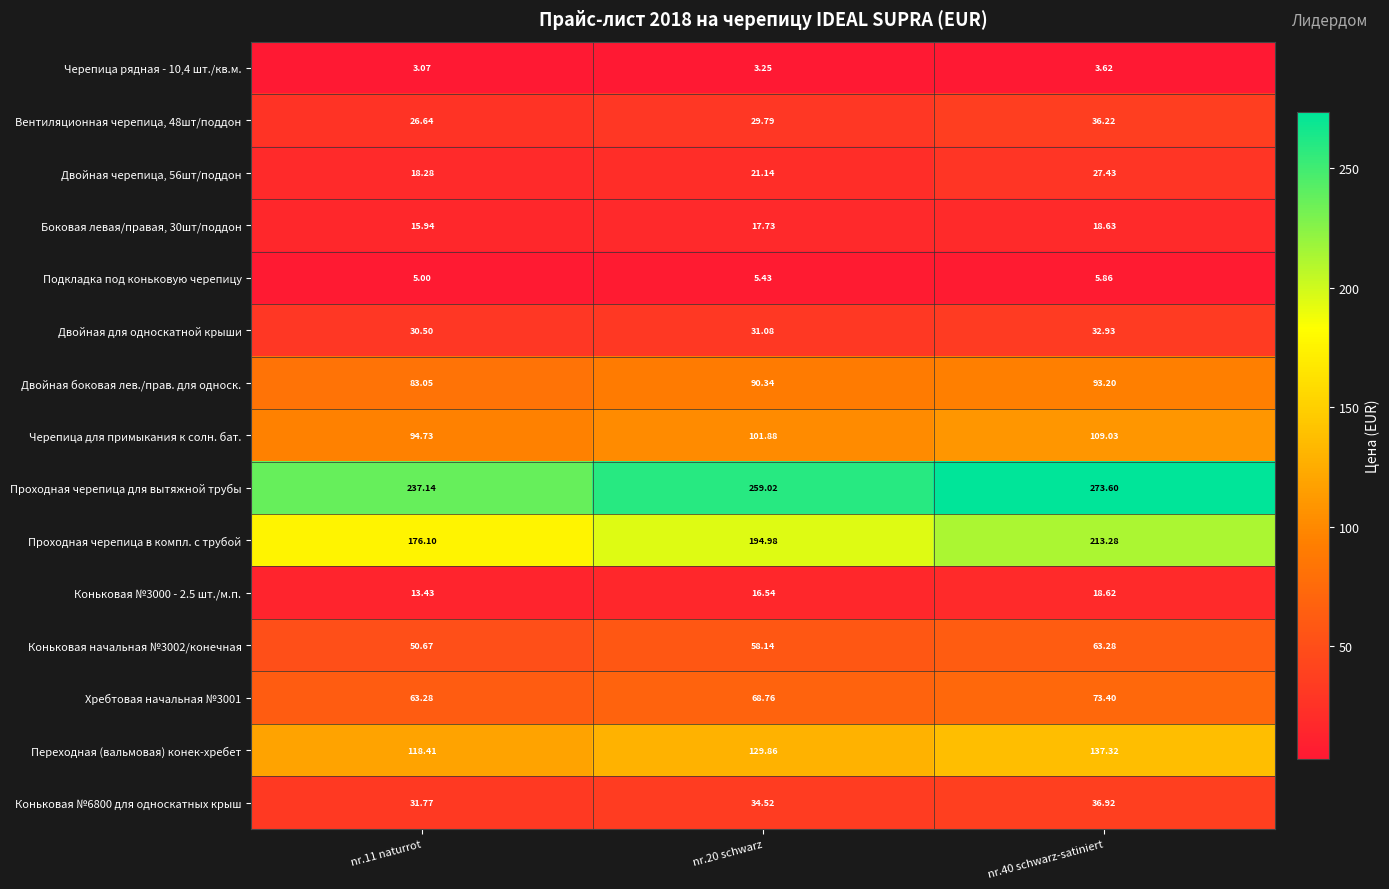

Which series has the widest spread of values?

Проходная черепица в компл. с трубой